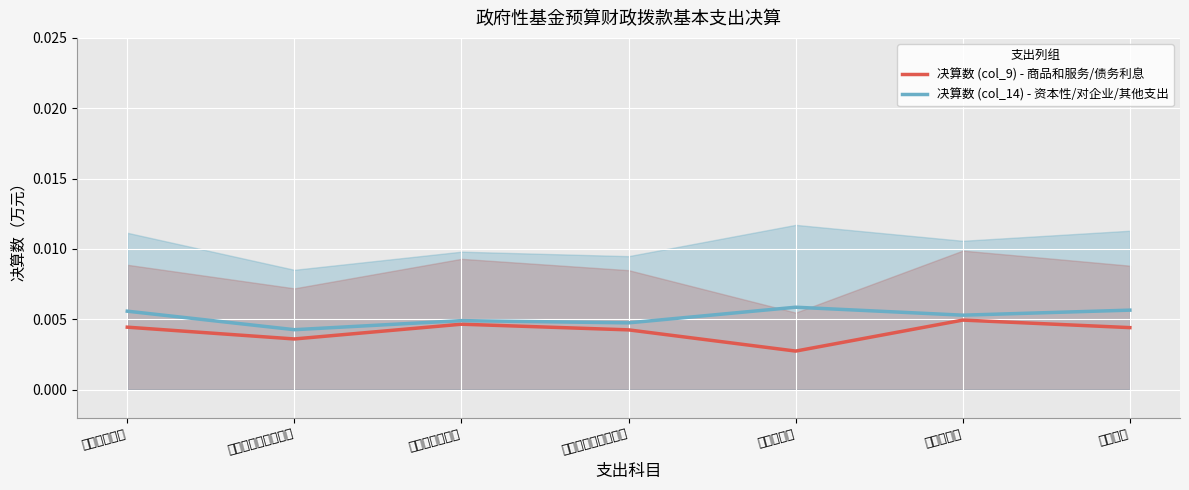

True or false: 决算数 (col_14) - 资本性/对企业/其他支出 and 决算数 (col_9) - 商品和服务/债务利息 intersect in this chart.

False